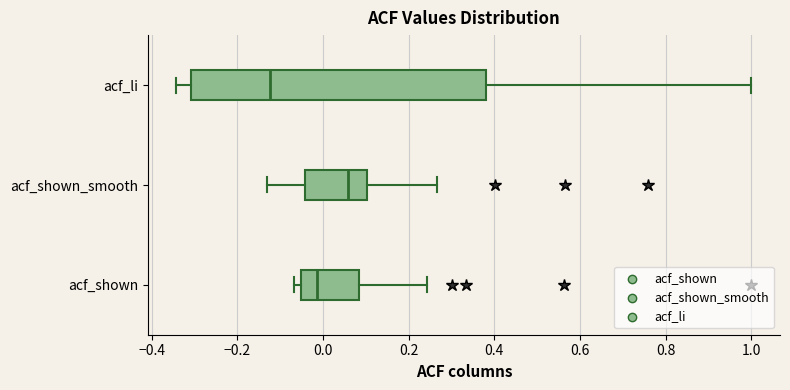

Which box's median line is the furthest to the right?

acf_shown_smooth